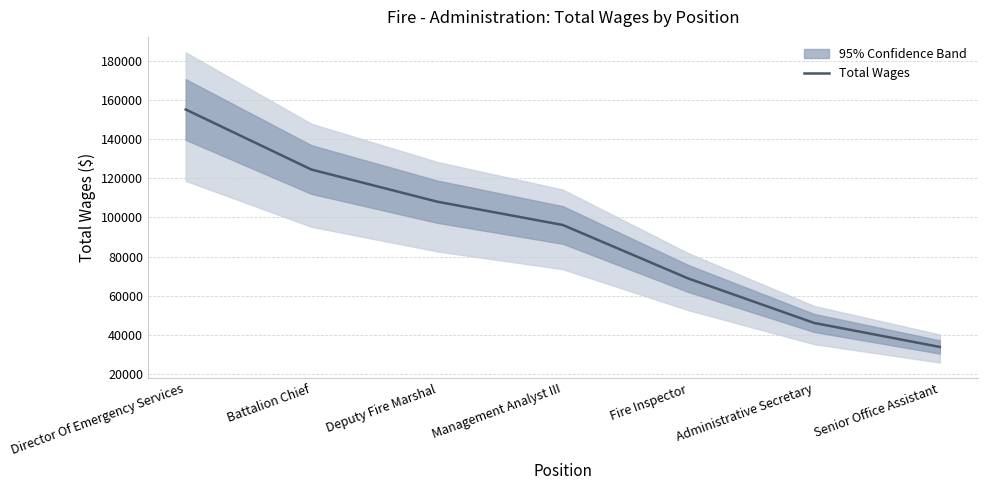

Does the chart display data point markers on the line(s)?

No